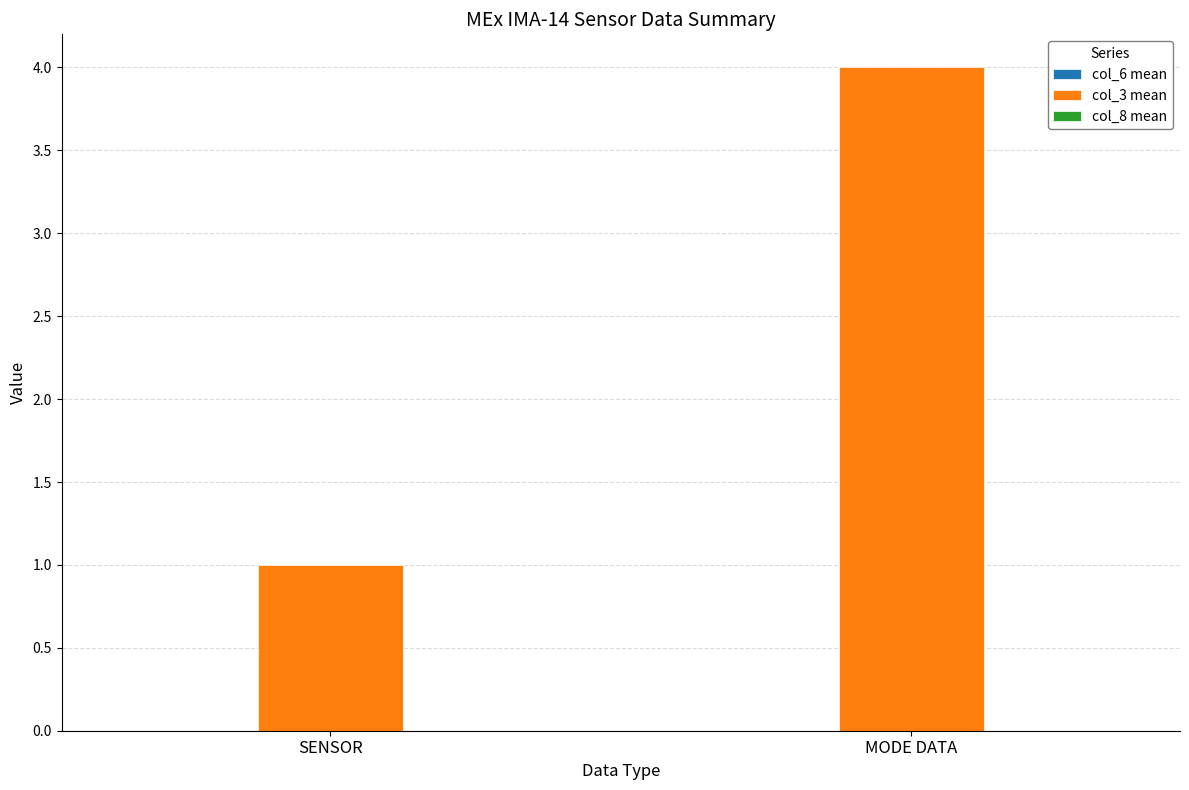

Is it true that the value at SENSOR is 2?

False